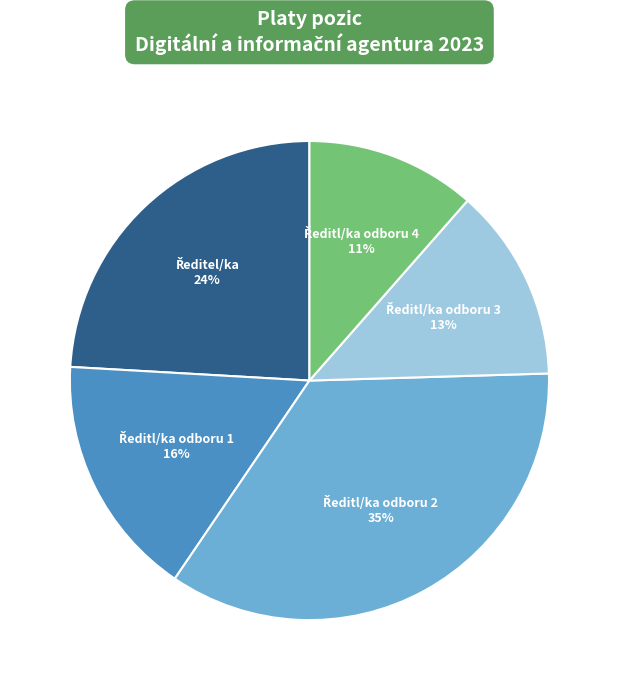

Does any single category account for the majority?

No